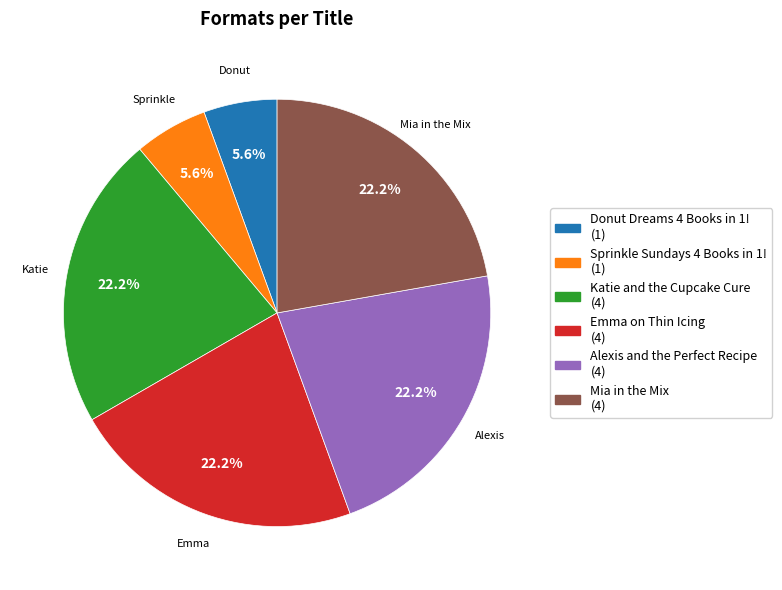

To the nearest percent, what is the difference between the largest and smallest slice percentages?

17%